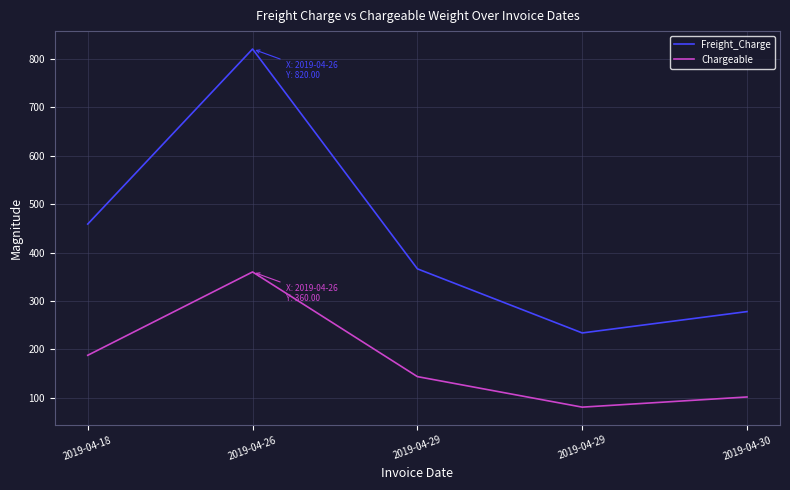

What are all the series names shown in the legend?

Freight_Charge, Chargeable